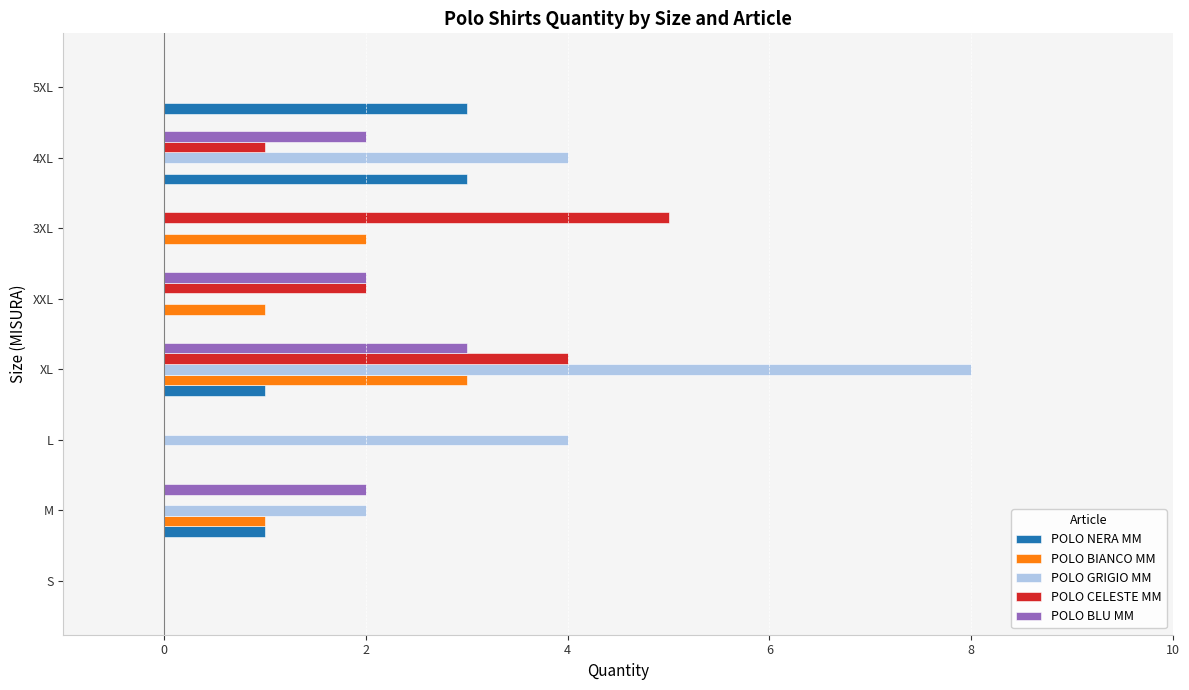

Which series changed the most between M and 3XL?

POLO CELESTE MM